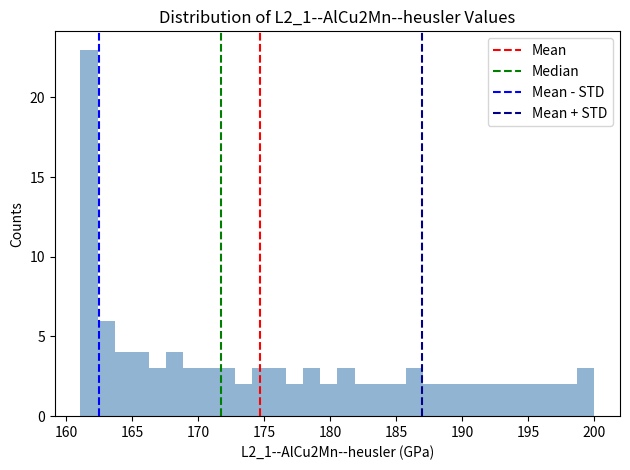

Read against the x-axis, roughly where is the centre of the tallest bar?

161.5